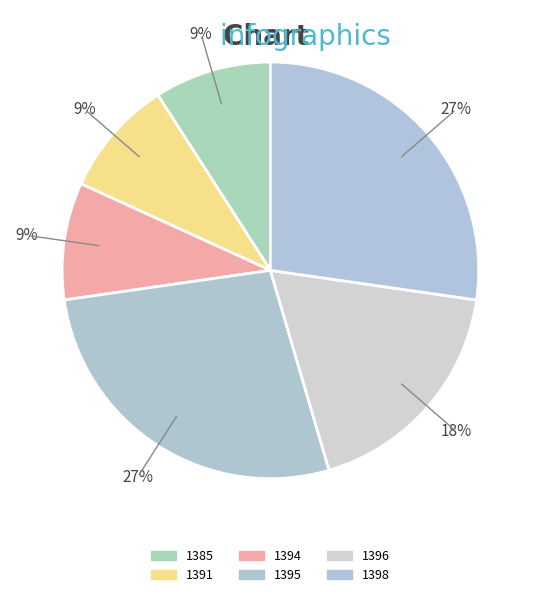

Is the sum of 1396 and 1395 greater than half?

No